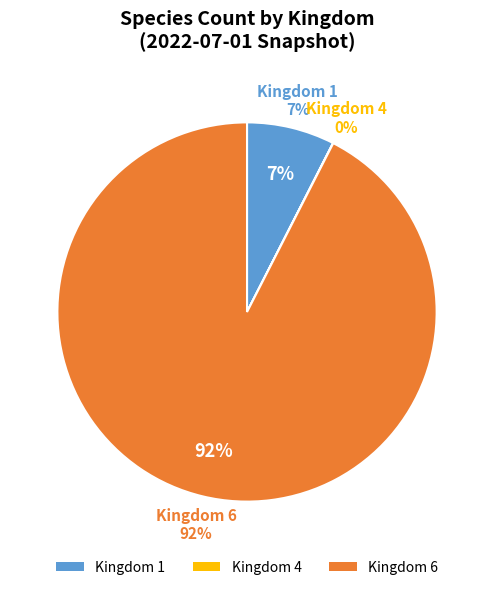

What percentage is NOT represented by 1?

92.5%